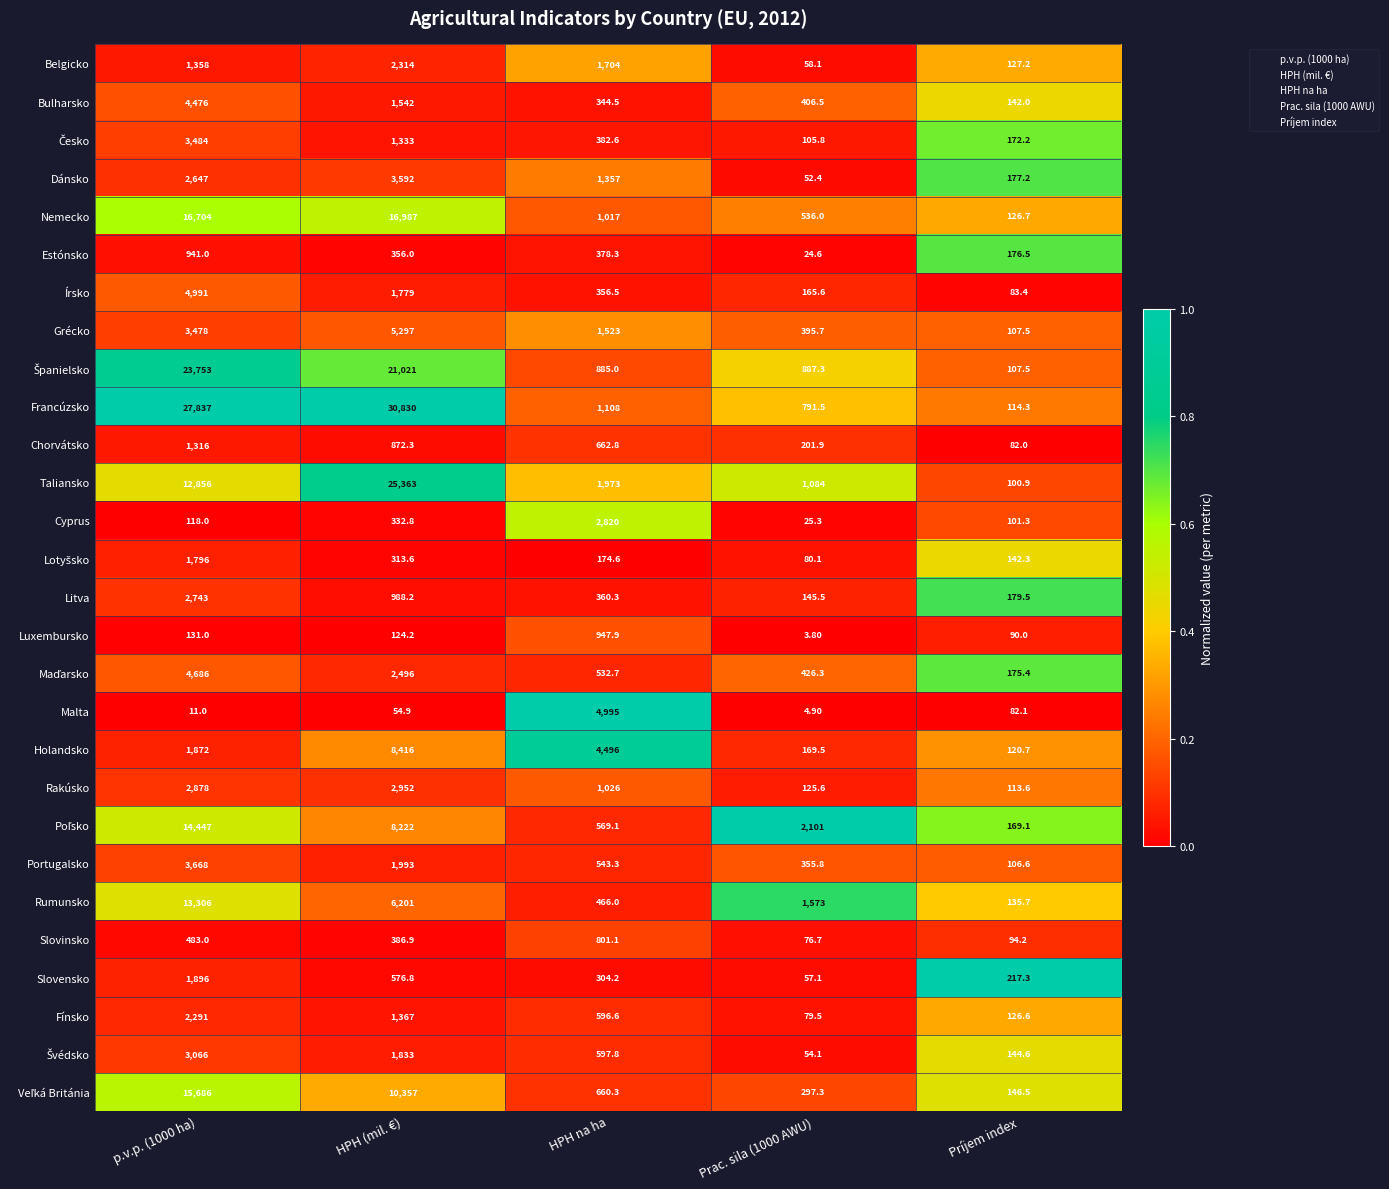

Which series changed the most between HPH (mil. €) and Príjem index?

Francúzsko